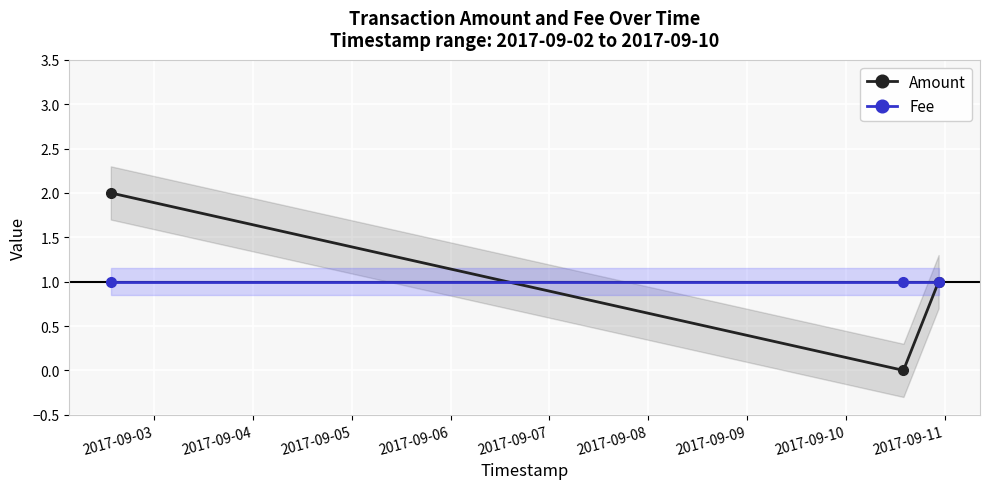

Reading left to right, extract all data points from this chart.

Amount: 2	0	1
Fee: 1	1	1